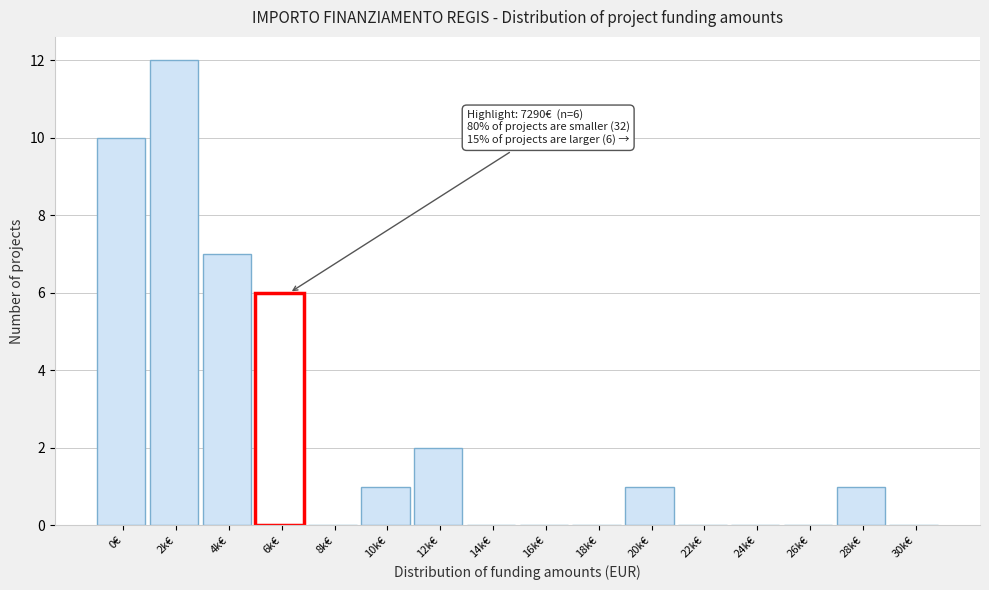

Reading left to right, transcribe all the data shown in this chart.

0€=10	2k€=12	4k€=7	6k€=6	8k€=0	10k€=1	12k€=2	14k€=0	16k€=0	18k€=0	20k€=1	22k€=0	24k€=0	26k€=0	28k€=1	30k€=0